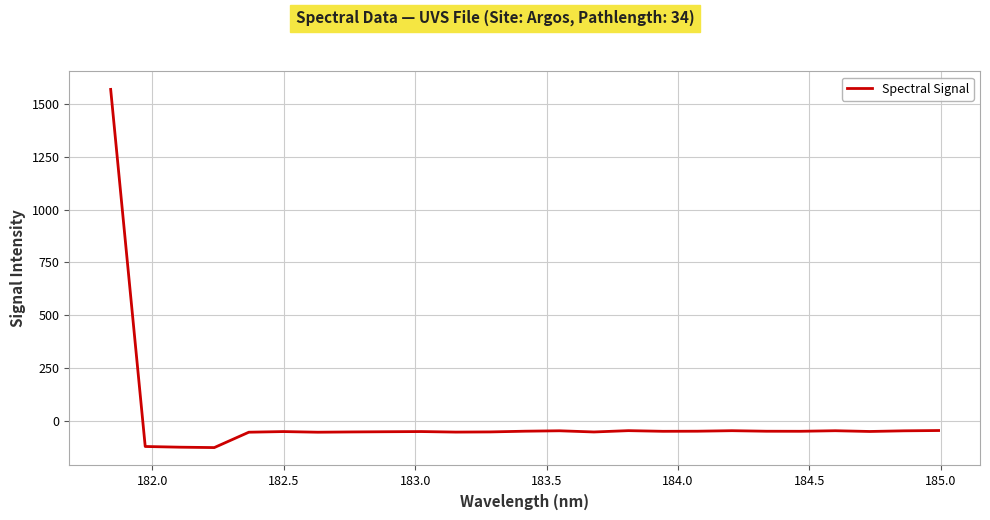

What is the difference between the maximum and minimum values?

1696.6